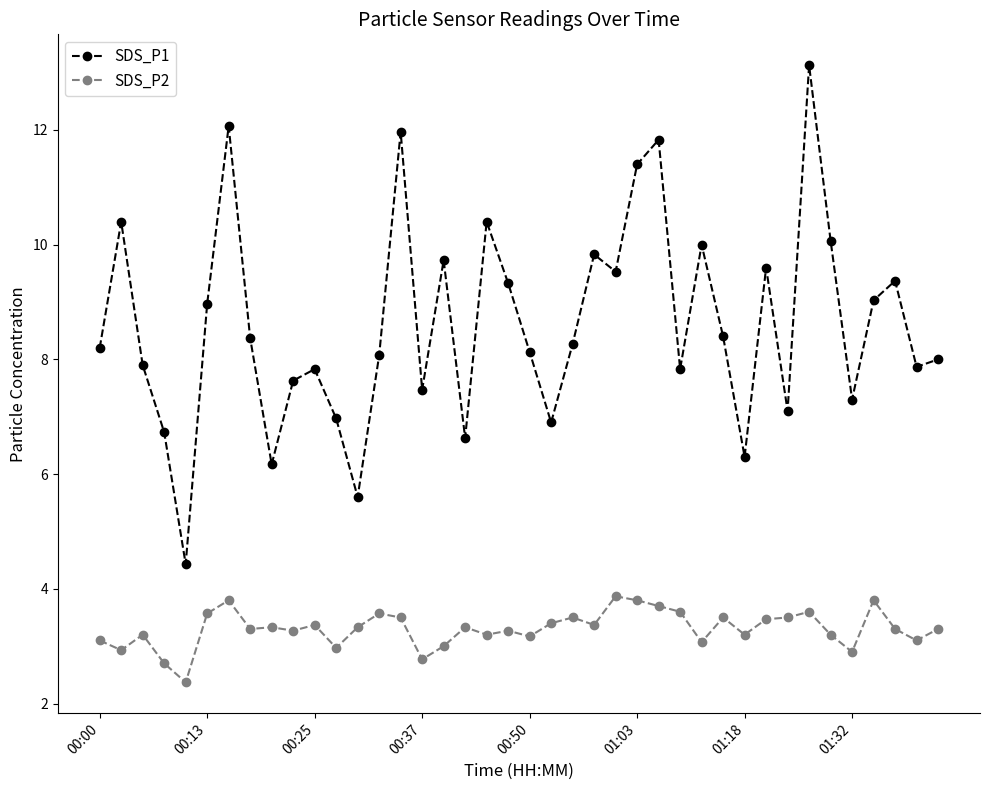

Rank the series by their maximum value, from lowest to highest.

SDS_P2, SDS_P1